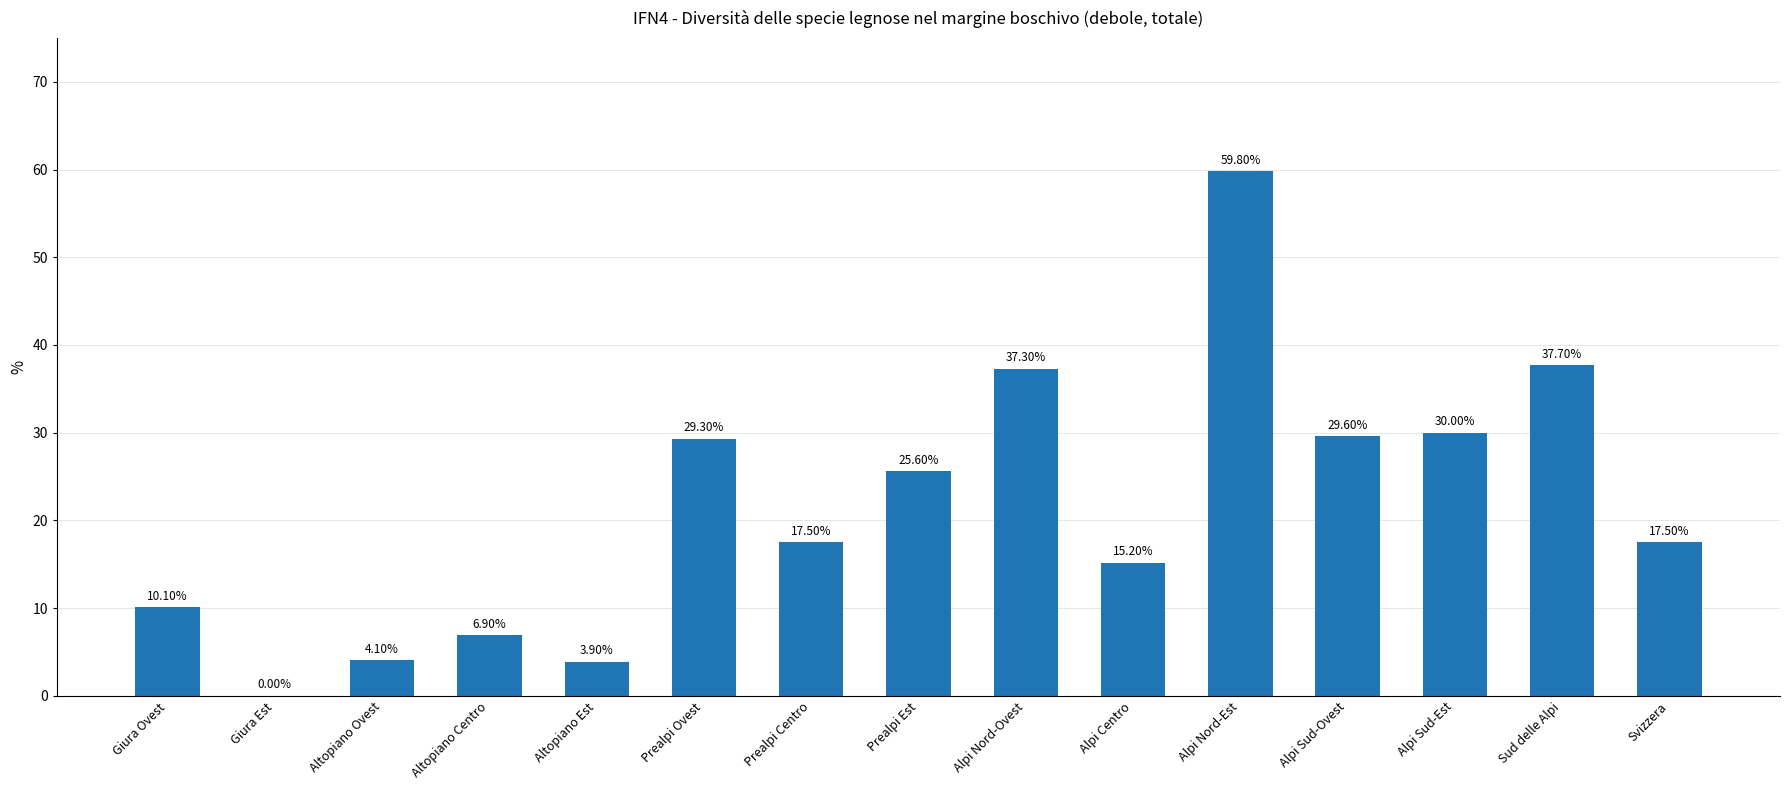

Between Alpi Nord-Ovest and Sud delle Alpi, which is larger?

Sud delle Alpi